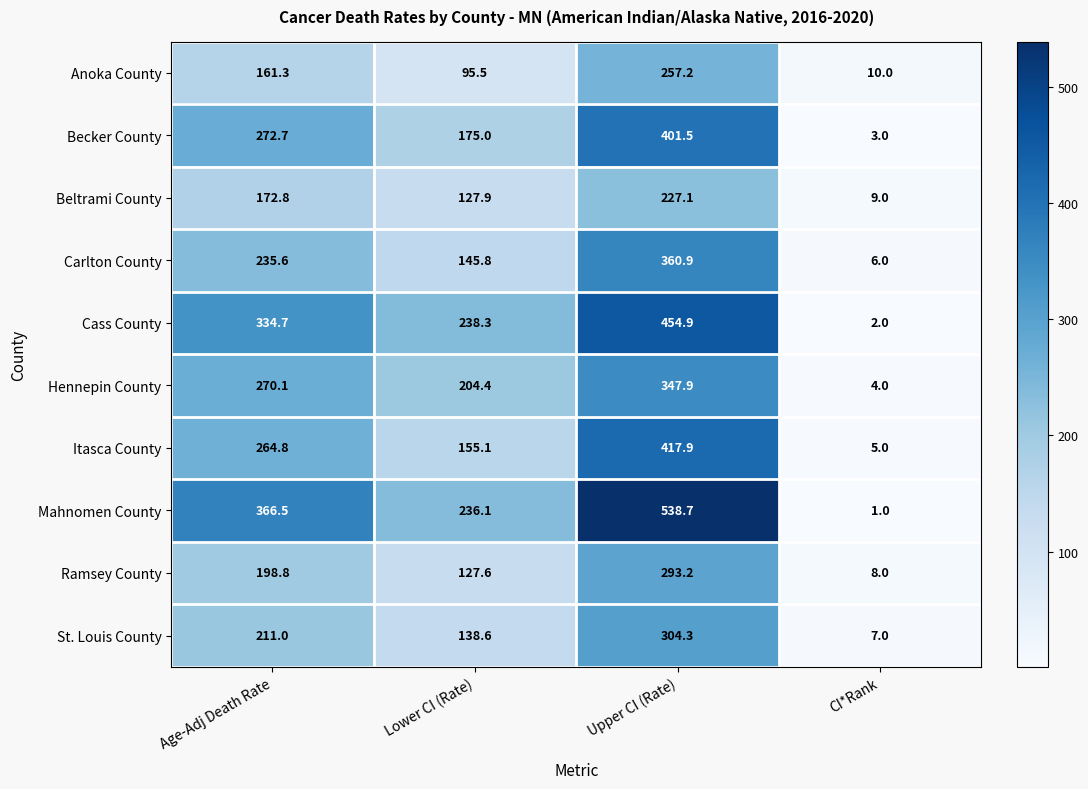

Which label corresponds to the largest value in the chart?

Upper CI (Rate)